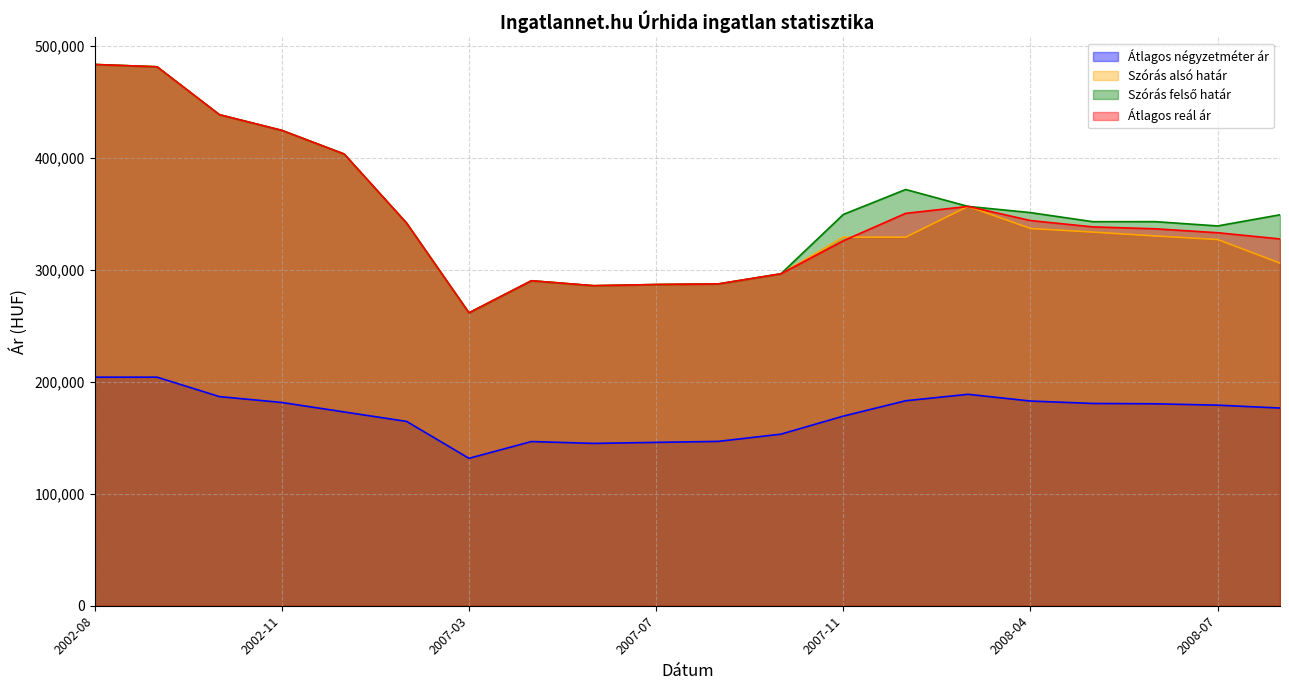

True or false: Átlagos négyzetméter ár (line) has more than 2 points higher than both neighbors.

False